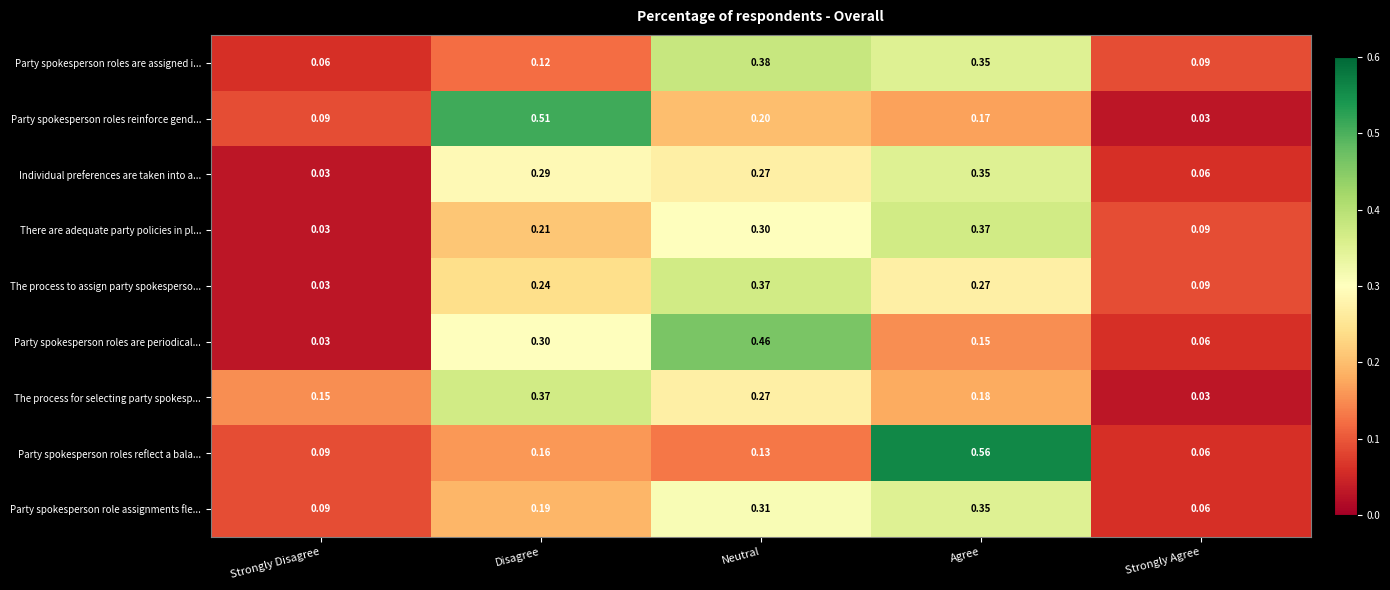

Where is Party spokesperson roles are assigned i... nearest to the value 0?

Strongly Disagree